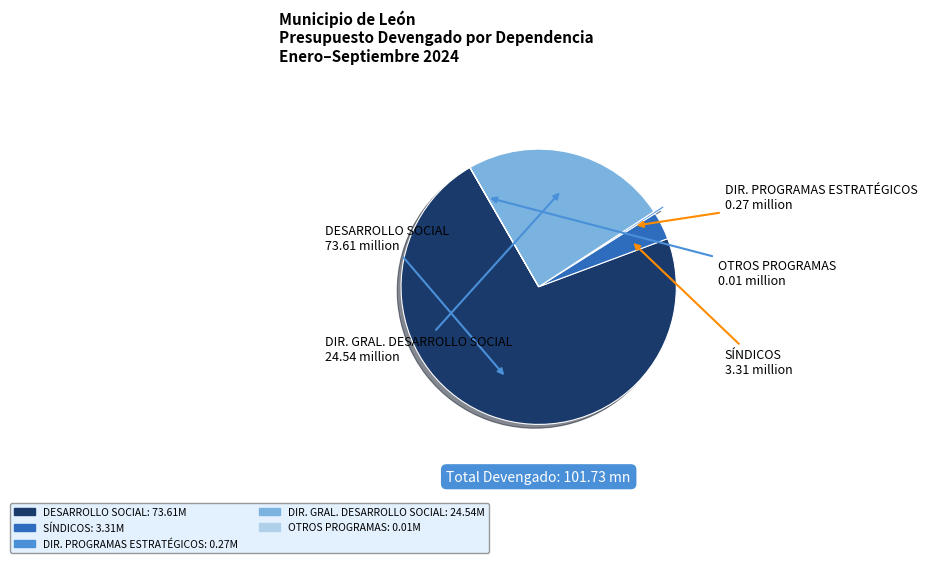

Is there a majority slice in this chart?

Yes